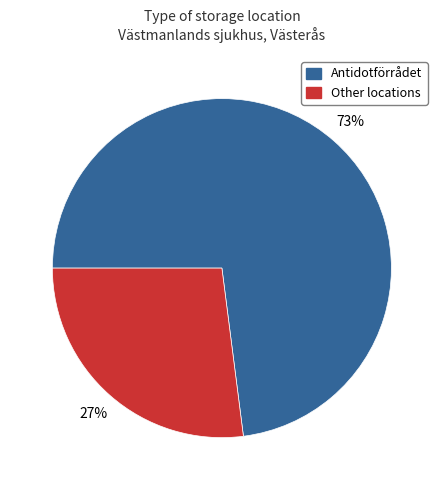

Which slice is the smallest?

Other locations